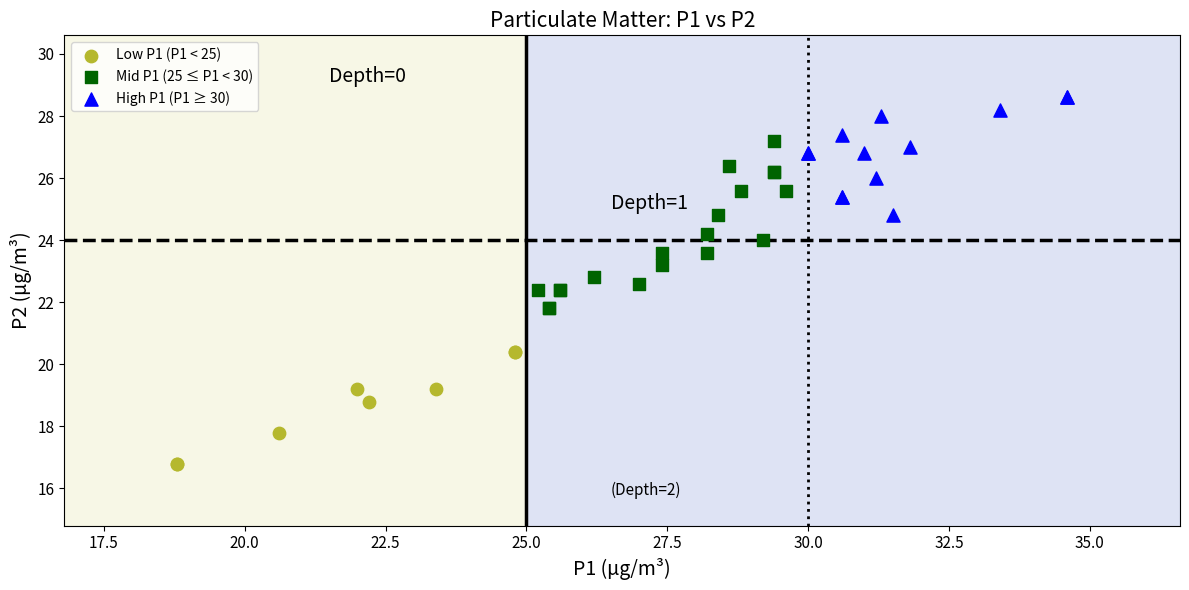

Which series reaches the minimum Y coordinate?

Low P1 (P1 < 25)